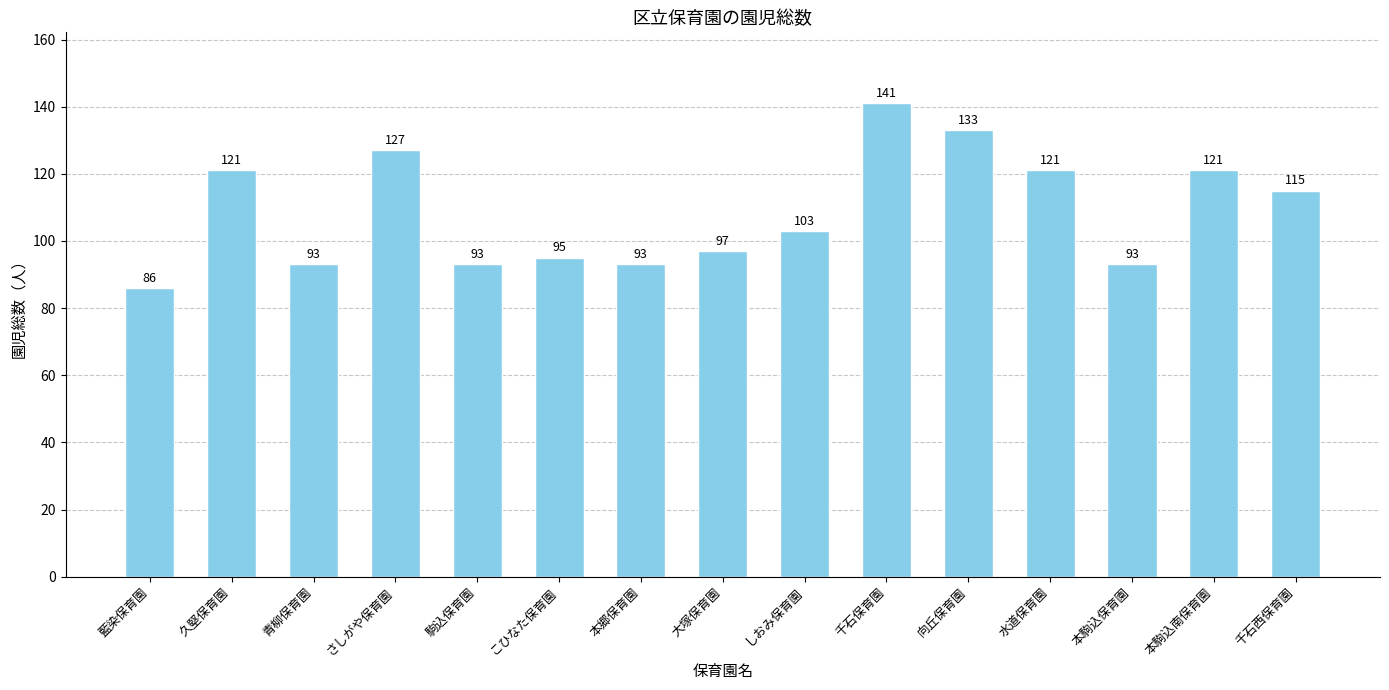

What is the label of the 13th bar from the right?

青柳保育園